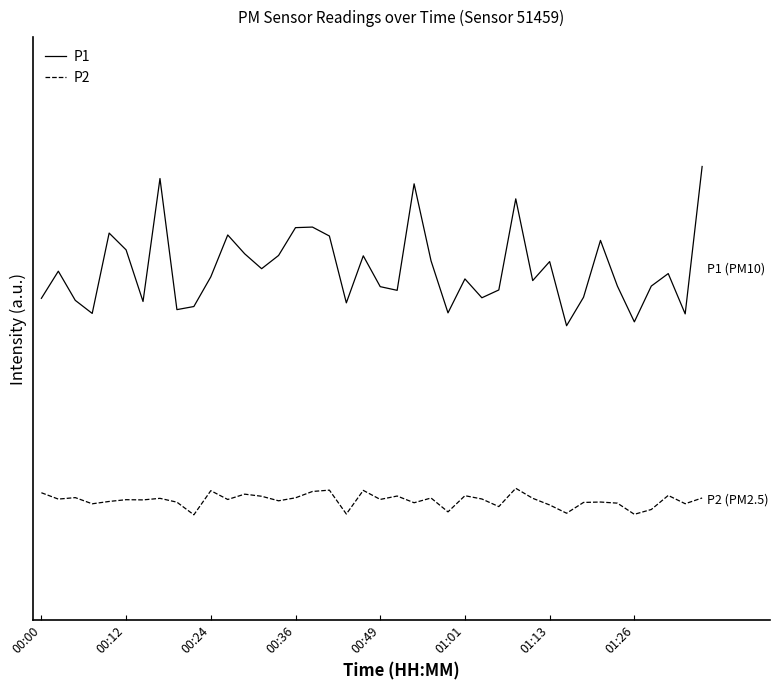

What are all the series names shown in the legend?

P1, P2